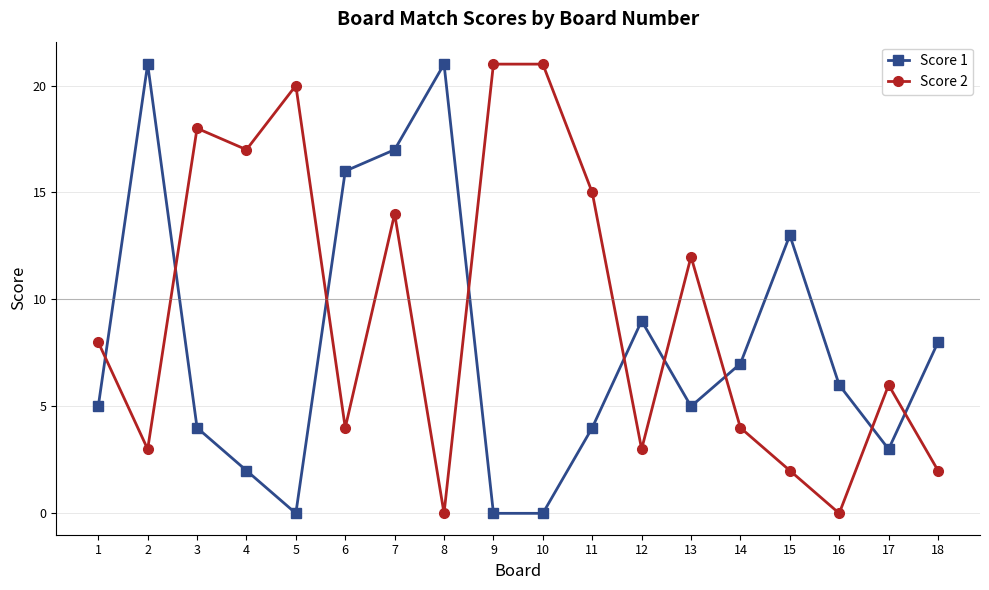

In Score 1, how many points are higher than both neighbors (excluding endpoints)?

4